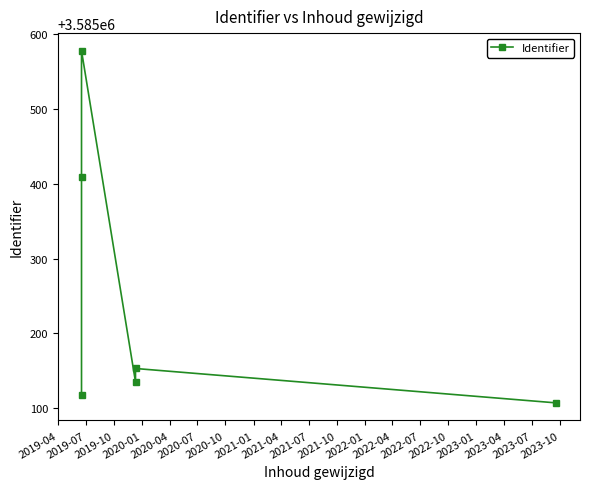

What is the average value?

3585250